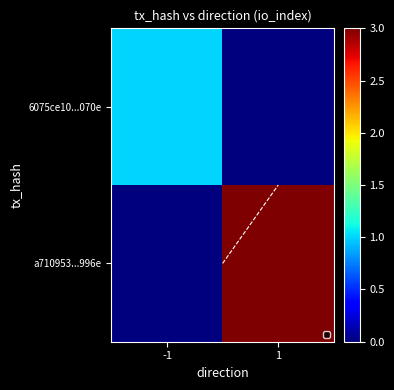

Rank the categories by value from highest to lowest.

1, -1